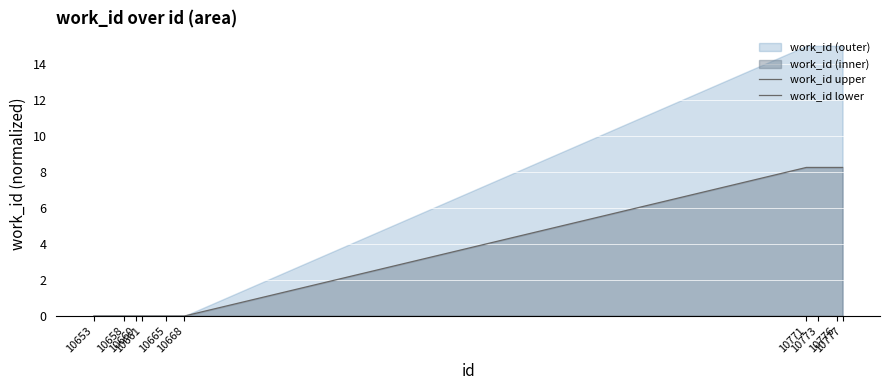

Reading right to left, extract all data points from this chart.

work_id upper: 8.2	8.2	8.2	8.2	0.0	0.0	0.0	0.0	0.0	0.0
work_id lower: 0.0	0.0	0.0	0.0	0.0	0.0	0.0	0.0	0.0	0.0